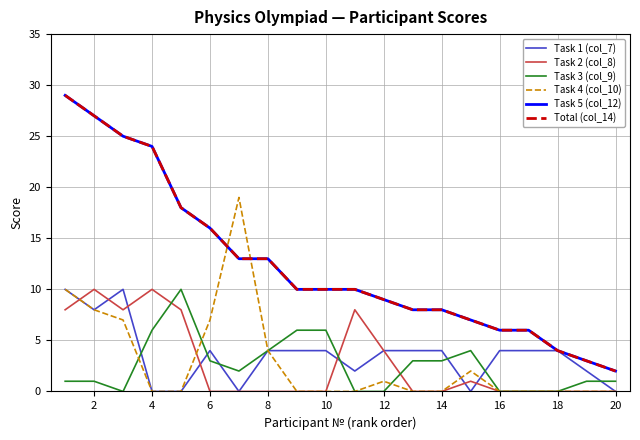

How many lines are shown in the chart?

6